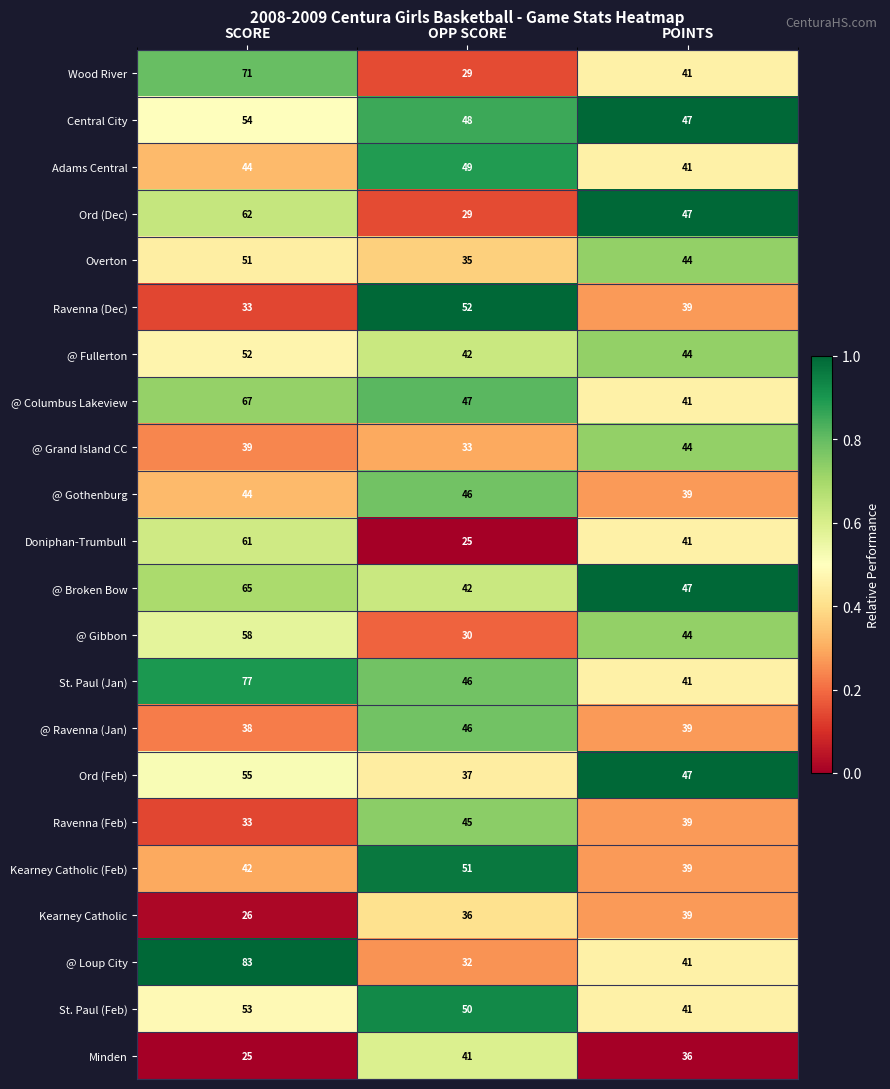

What is the sum of the Adams Central values at POINTS and OPP SCORE?

90